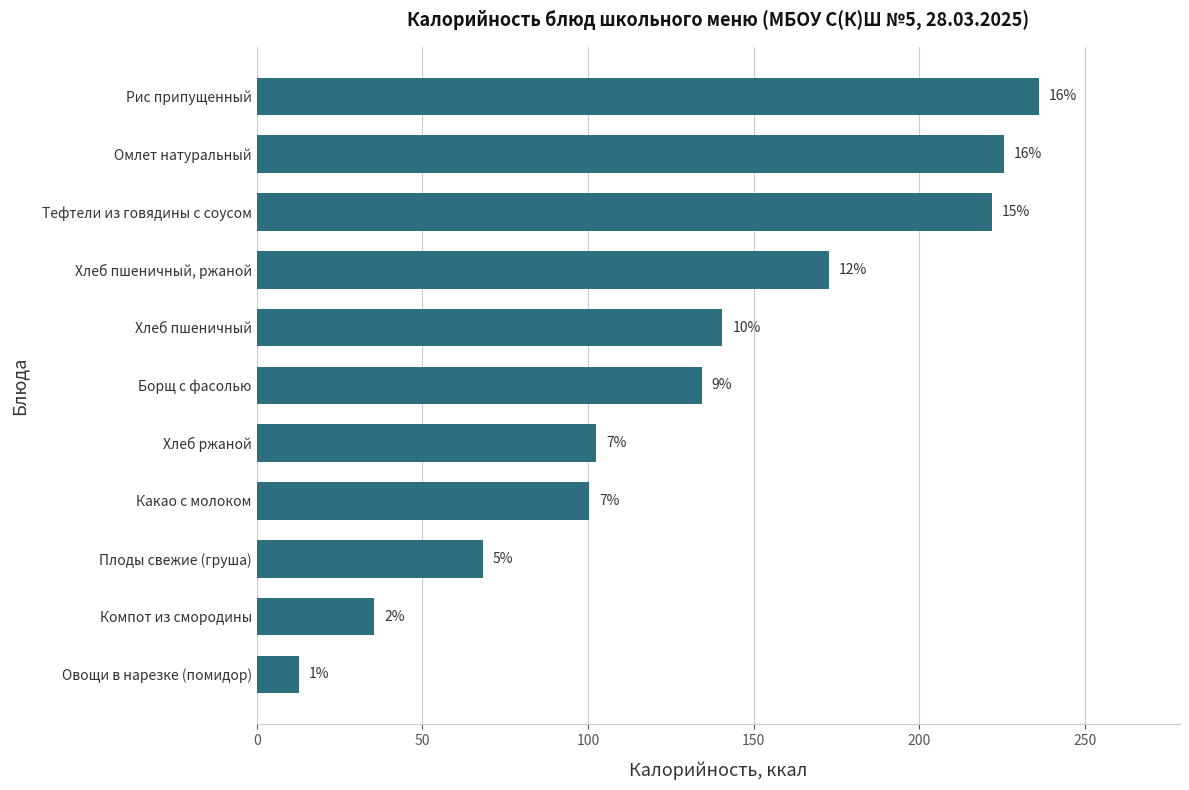

Are the bars horizontal?

Yes